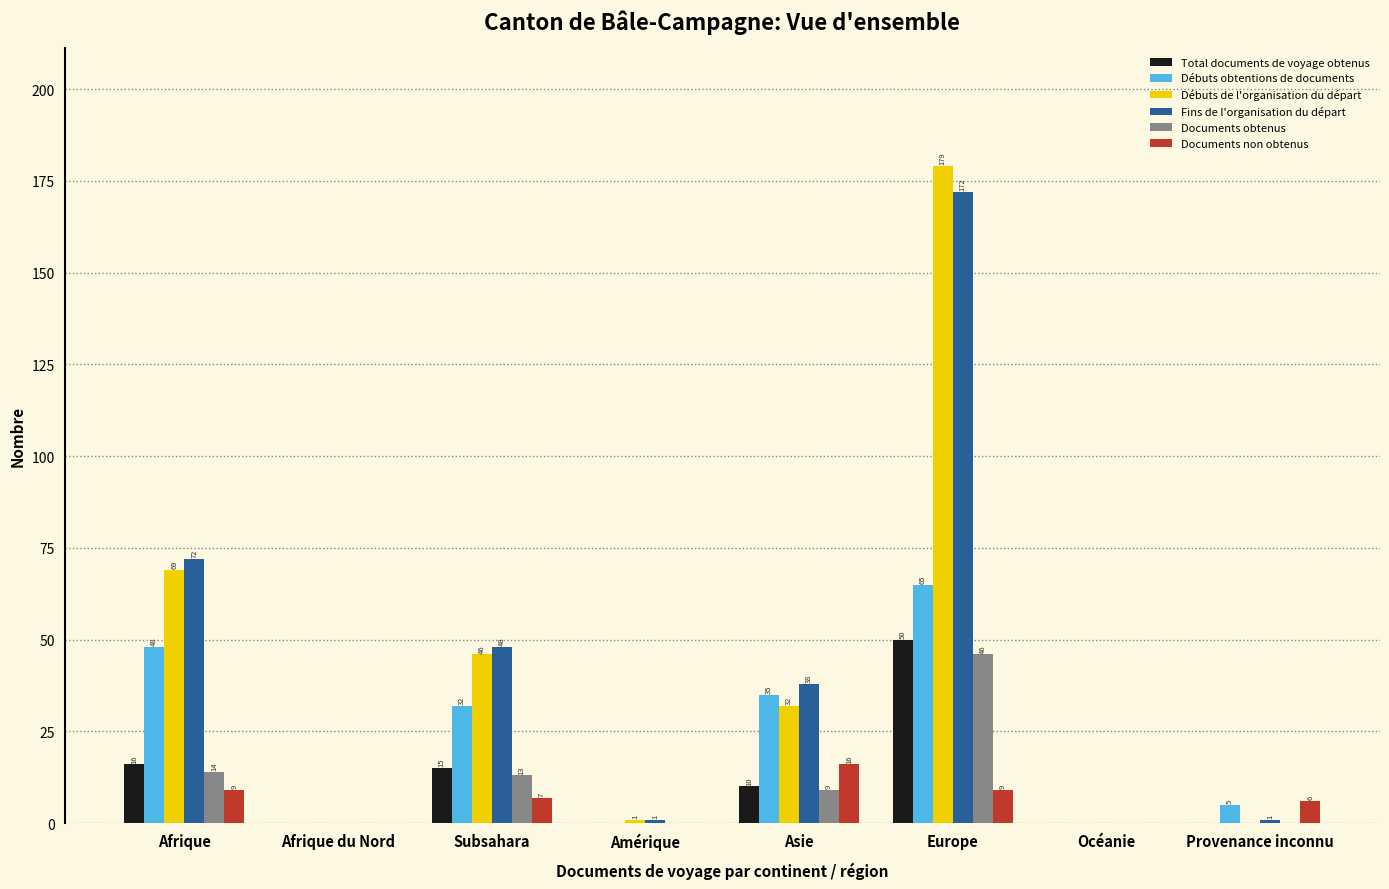

Which category has the highest value across all series?

Europe